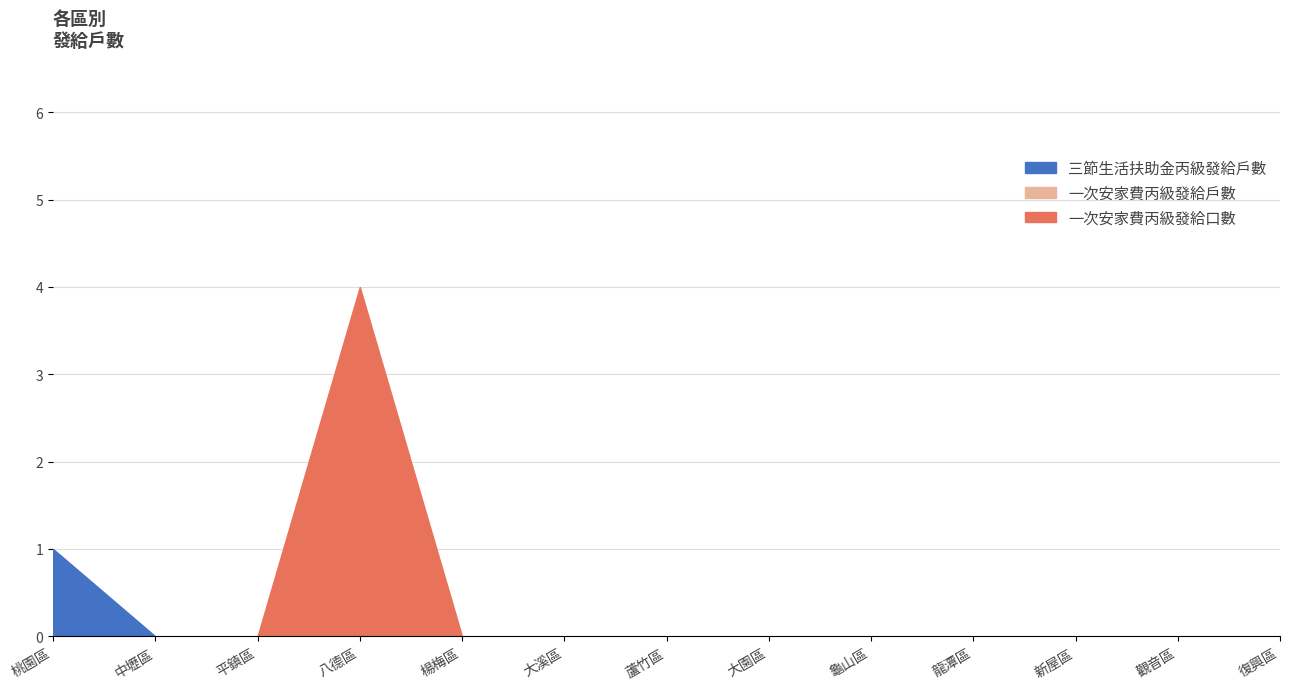

Reading right to left, list all the values displayed in this chart.

一次安家費丙級發給戶數: 復興區=0	觀音區=0	新屋區=0	龍潭區=0	龜山區=0	大園區=0	蘆竹區=0	大溪區=0	楊梅區=0	八德區=1	平鎮區=0	中壢區=0	桃園區=0
一次安家費丙級發給口數: 復興區=0	觀音區=0	新屋區=0	龍潭區=0	龜山區=0	大園區=0	蘆竹區=0	大溪區=0	楊梅區=0	八德區=4	平鎮區=0	中壢區=0	桃園區=0
三節生活扶助金丙級發給戶數: 復興區=0	觀音區=0	新屋區=0	龍潭區=0	龜山區=0	大園區=0	蘆竹區=0	大溪區=0	楊梅區=0	八德區=0	平鎮區=0	中壢區=0	桃園區=1